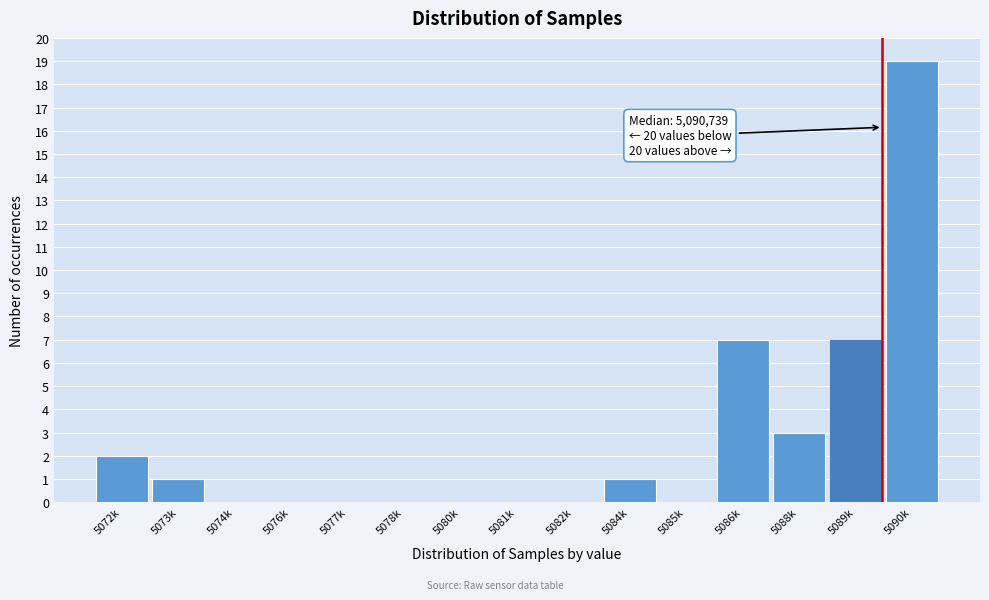

Reading right to left, list all the values displayed in this chart.

5090k=19	5089k=7	5088k=3	5086k=7	5085k=0	5084k=1	5082k=0	5081k=0	5080k=0	5078k=0	5077k=0	5076k=0	5074k=0	5073k=1	5072k=2